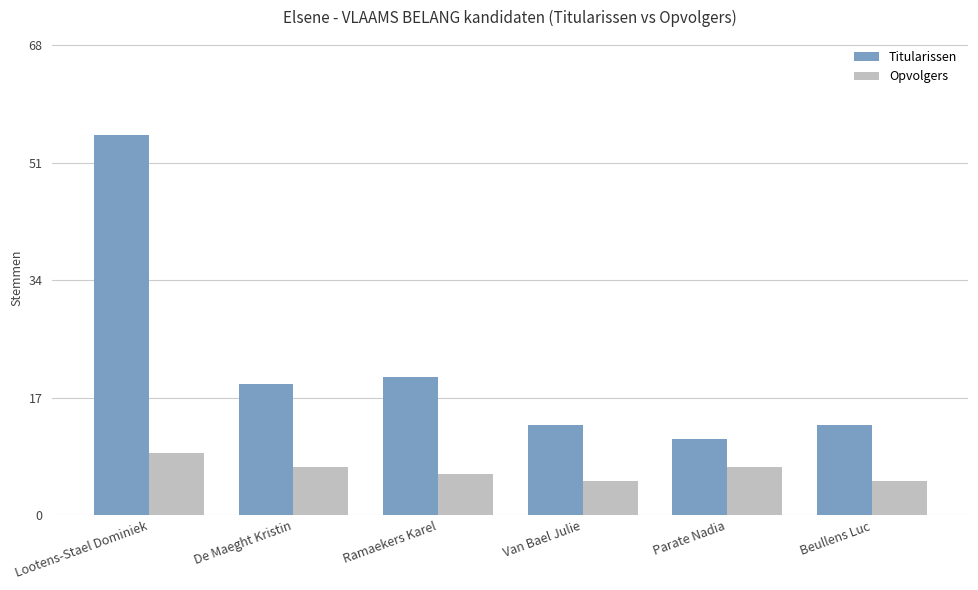

How many bars are there in total?

12